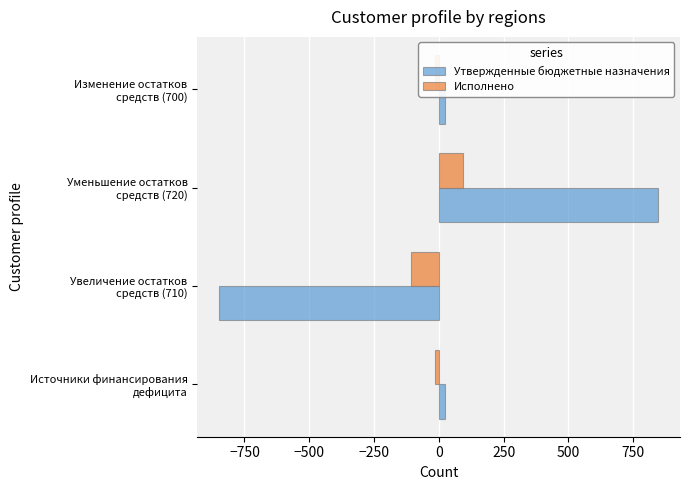

Which series has the largest range (max minus min)?

Утвержденные бюджетные назначения